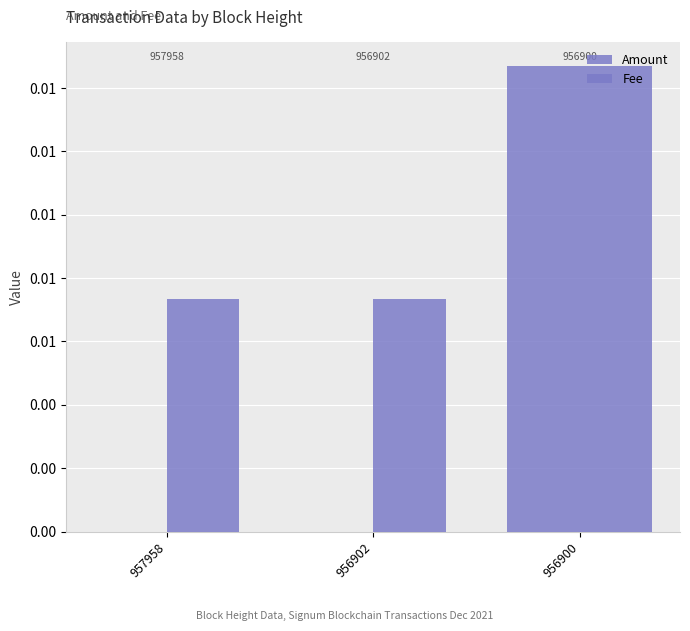

At 956900, list the series in order from smallest to largest.

Amount, Fee